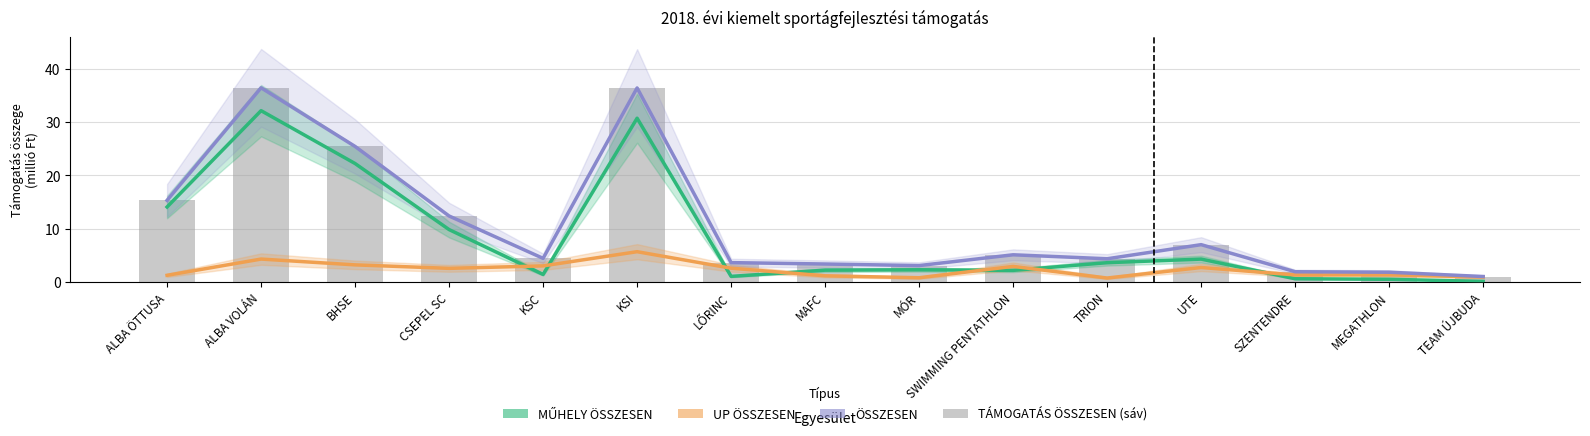

At which label does ÖSSZESEN first exceed 4?

ALBA ÖTTUSA